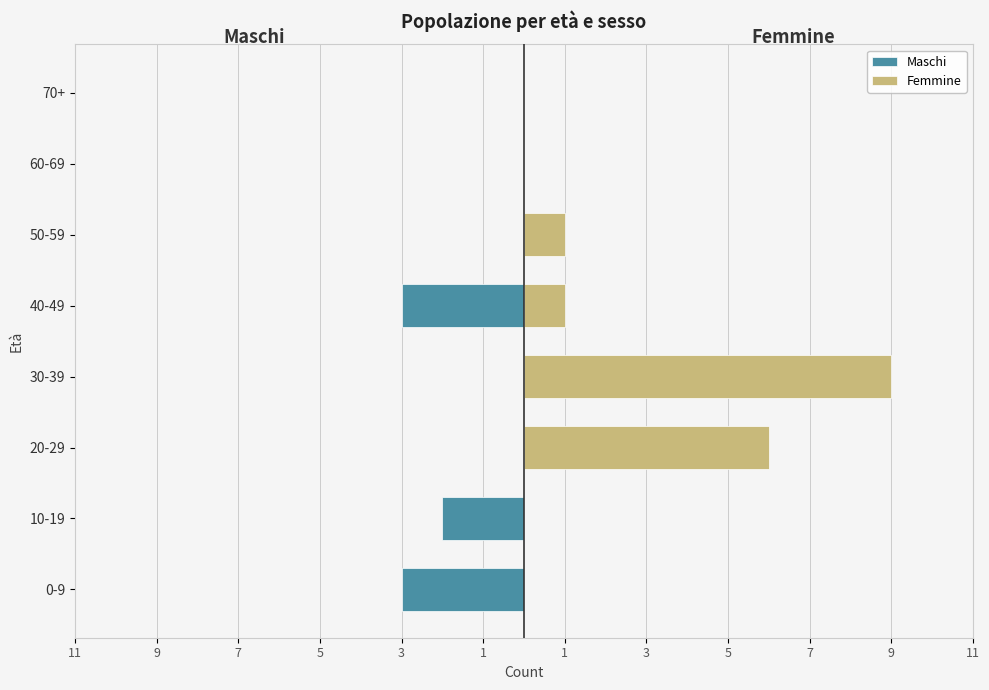

What is the difference between the highest and lowest values at 50-59?

1